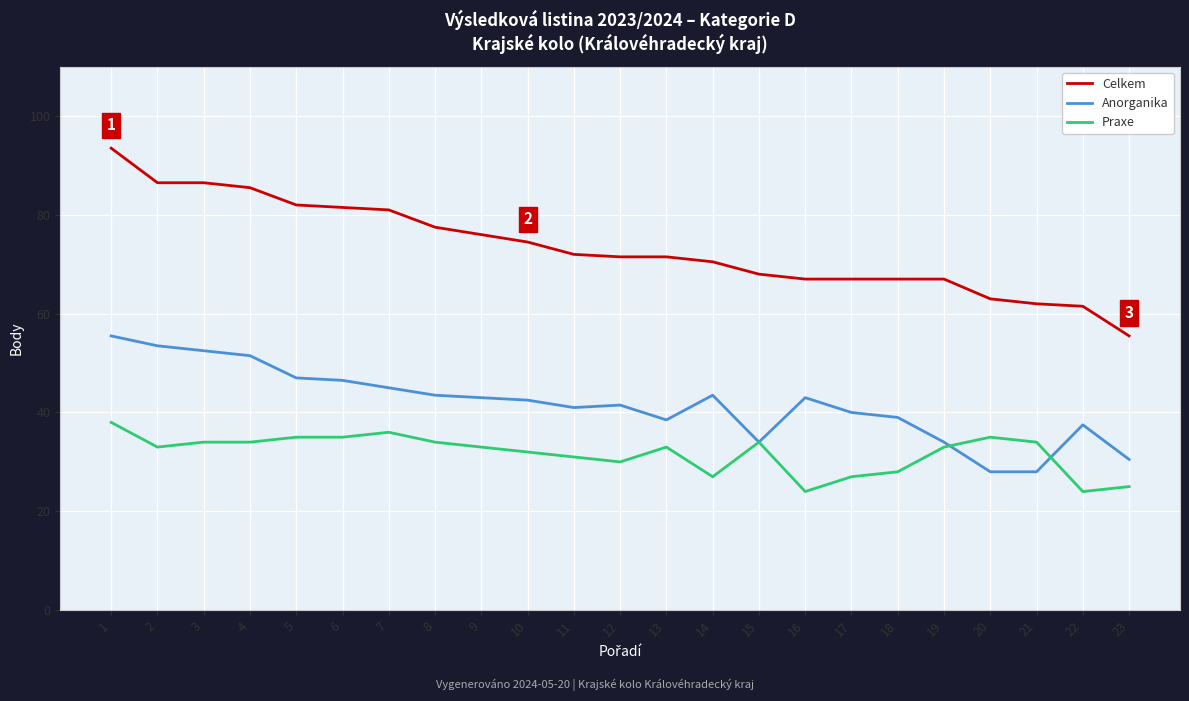

At how many categories does at least one series exceed 64?

19